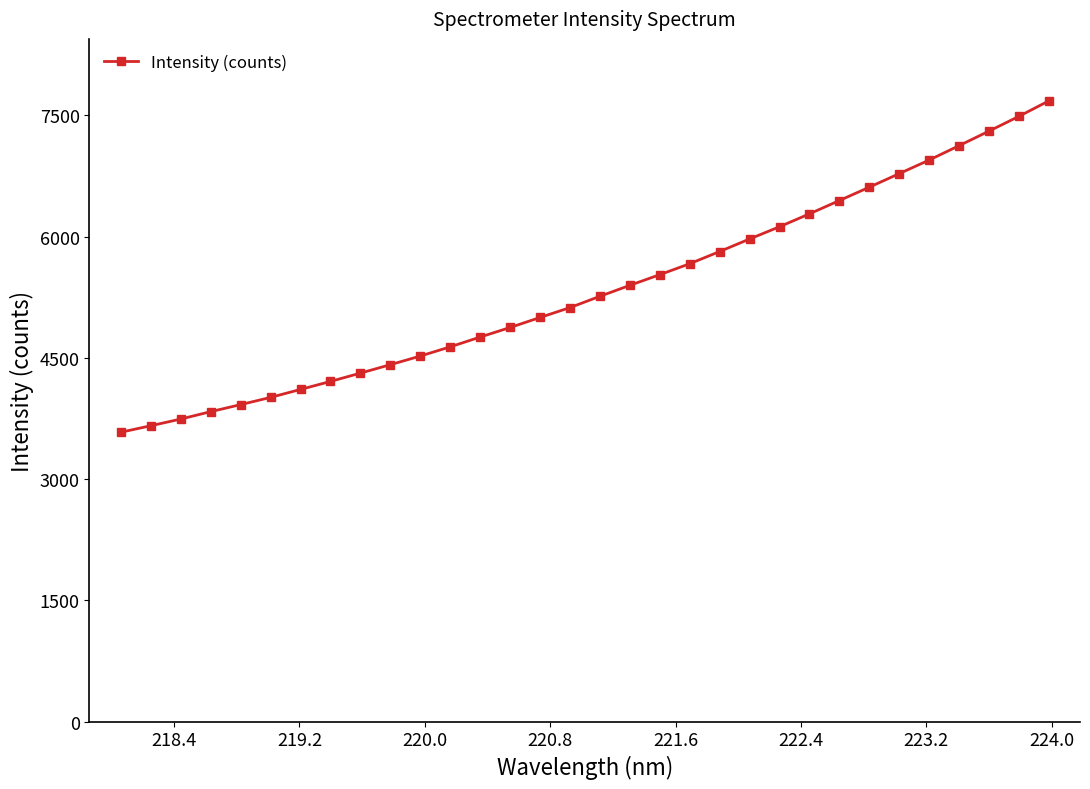

What is the average value?

5347.7